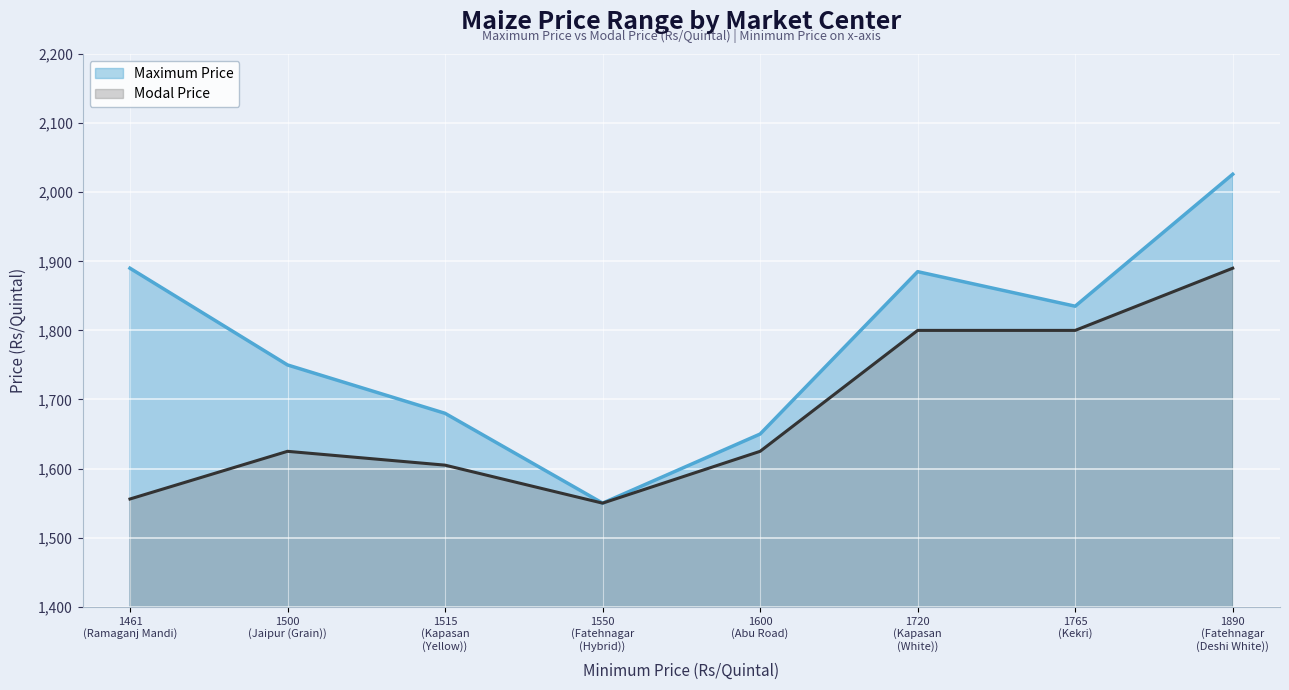

Reading left to right, transcribe all the data shown in this chart.

Maximum Price: 1890	1750	1680	1550	1650	1885	1835	2026
Modal Price: 1556	1625	1605	1550	1625	1800	1800	1890